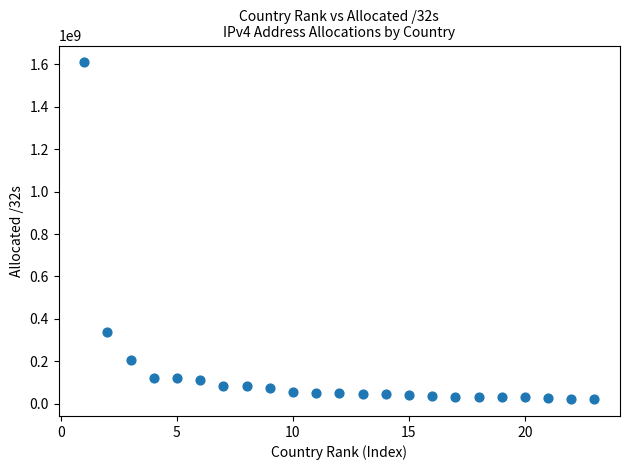

What Y value in the scatter plot is closest to 815351972?

338619904